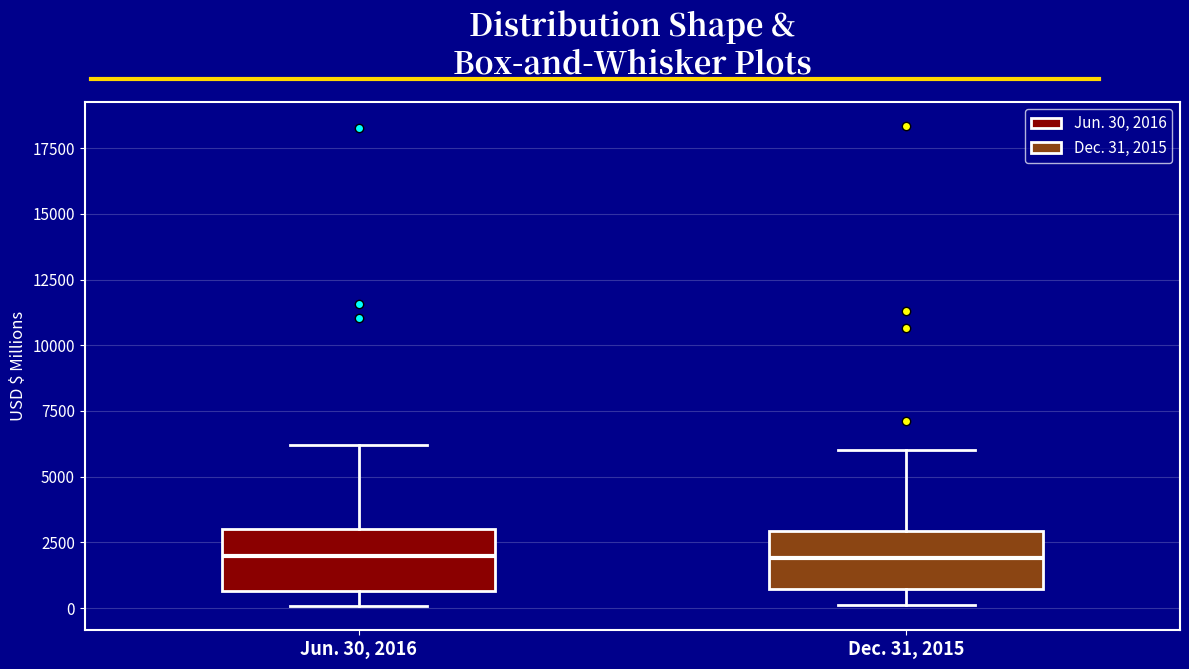

Reading left to right, read every box against the y-axis: the position of its median line, the range the box covers, and the ends of its whiskers. The values are not printed on the chart, so give them approximately, as read against the axis.

Jun. 30, 2016: median 2000, box 500 to 3000, whiskers 0 to 6000
Dec. 31, 2015: median 2000, box 500 to 3000, whiskers 0 to 6000